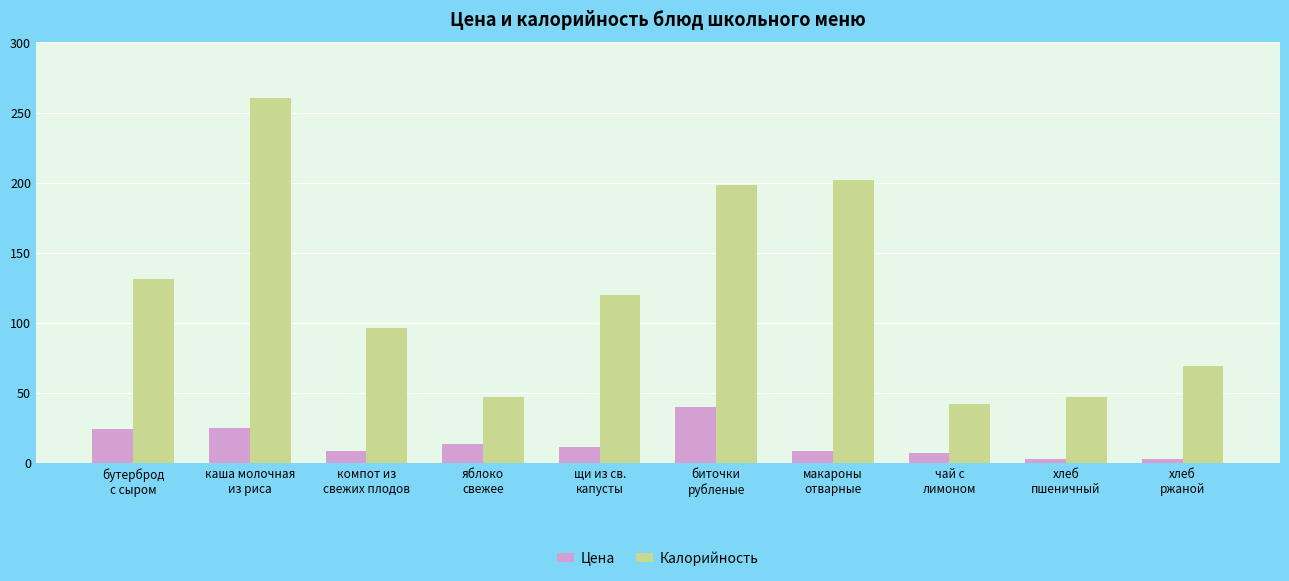

At which category does the chart reach its peak across all series?

каша молочная
из риса